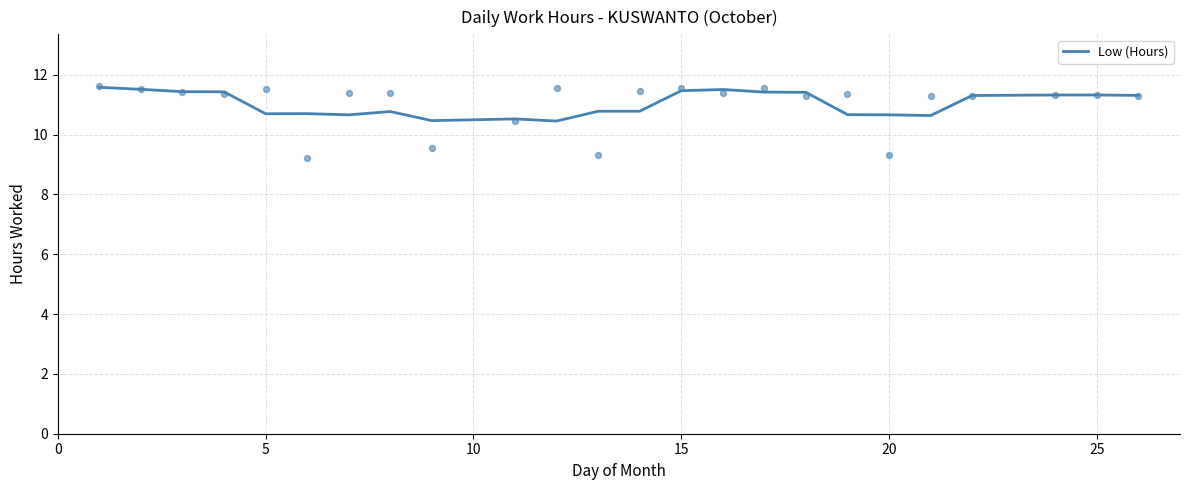

The value of Low (Hours) at 25 is 17.7. True or false?

False